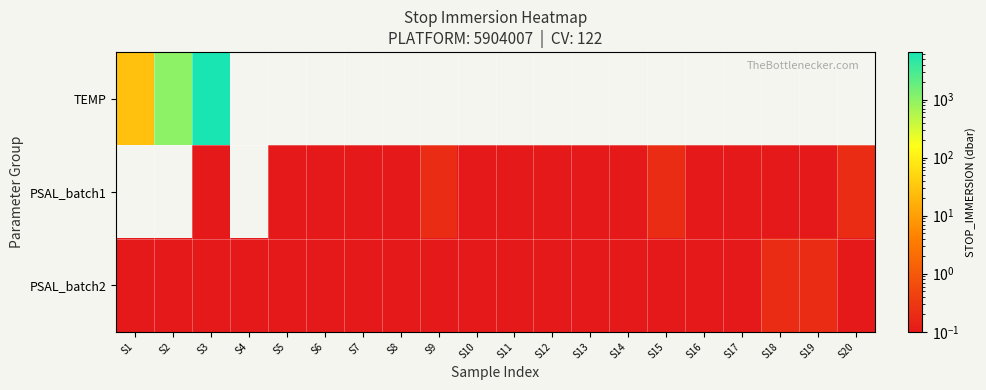

Reading left to right, what are all the values shown in this chart?

TEMP: S1=27.6	S2=979.6	S3=6553.4	S4=0.0	S5=0.0	S6=0.0	S7=0.0	S8=0.0	S9=0.0	S10=0.0	S11=0.0	S12=0.0	S13=0.0	S14=0.0	S15=0.0	S16=0.0	S17=0.0	S18=0.0	S19=0.0	S20=0.0
PSAL_batch1: S1=0.0	S2=0.0	S3=0.1	S4=0.0	S5=0.1	S6=0.1	S7=0.1	S8=0.1	S9=0.2	S10=0.1	S11=0.1	S12=0.1	S13=0.1	S14=0.1	S15=0.2	S16=0.1	S17=0.1	S18=0.1	S19=0.1	S20=0.2
PSAL_batch2: S1=0.1	S2=0.1	S3=0.1	S4=0.1	S5=0.1	S6=0.1	S7=0.1	S8=0.1	S9=0.1	S10=0.1	S11=0.1	S12=0.1	S13=0.1	S14=0.1	S15=0.1	S16=0.1	S17=0.1	S18=0.2	S19=0.2	S20=0.1